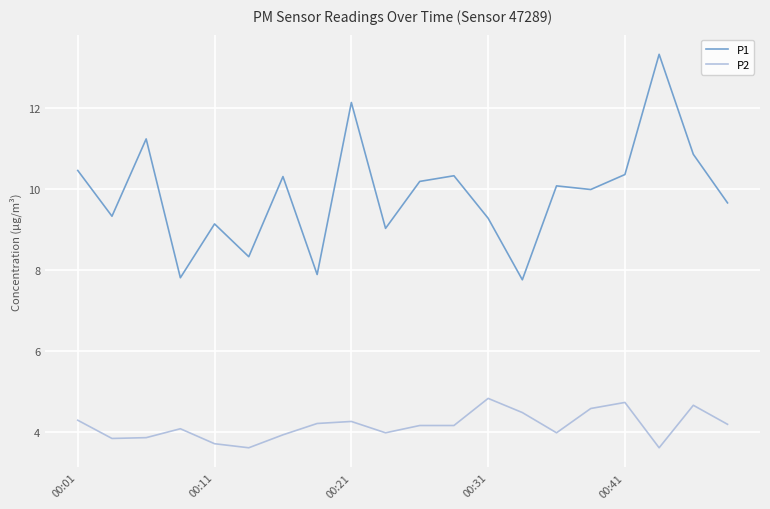

Which series has the widest spread of values?

P1